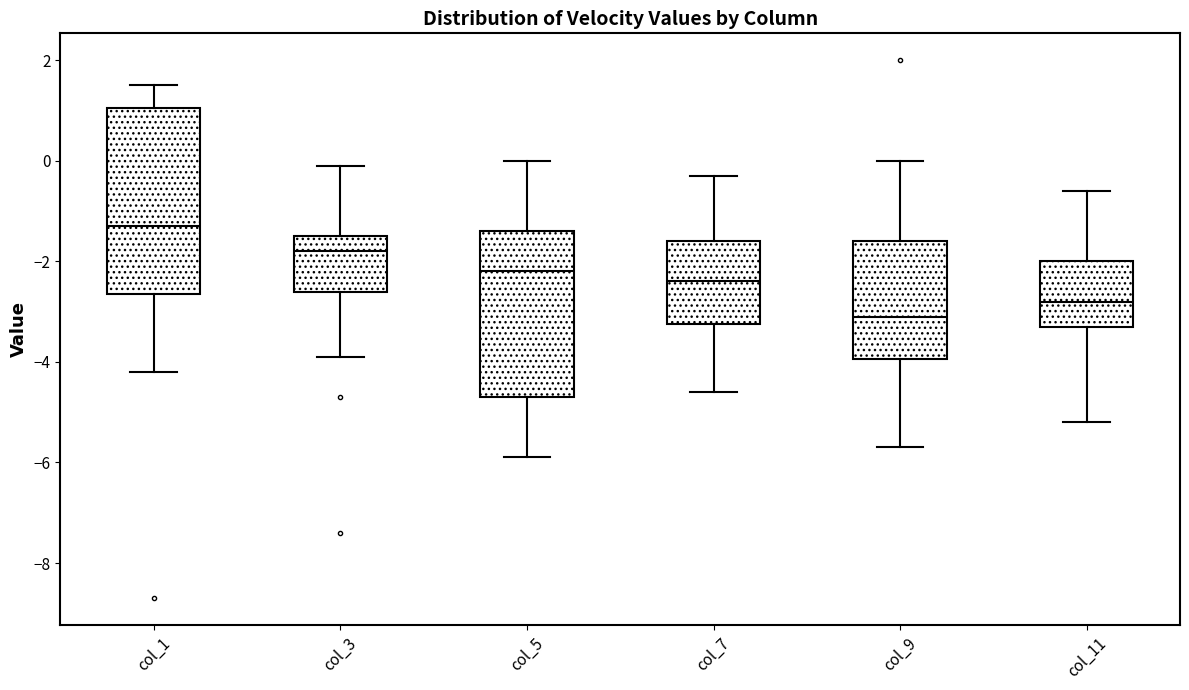

Where is the lower edge of the box for col_9 on the y-axis? The values are not printed on the chart, so give them approximately, as read against the axis.

-4.0